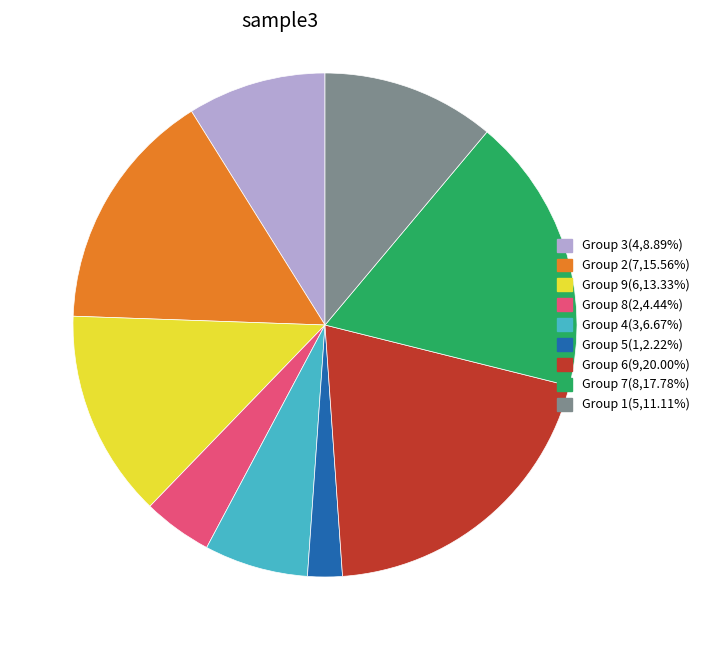

Does any single category account for the majority?

No